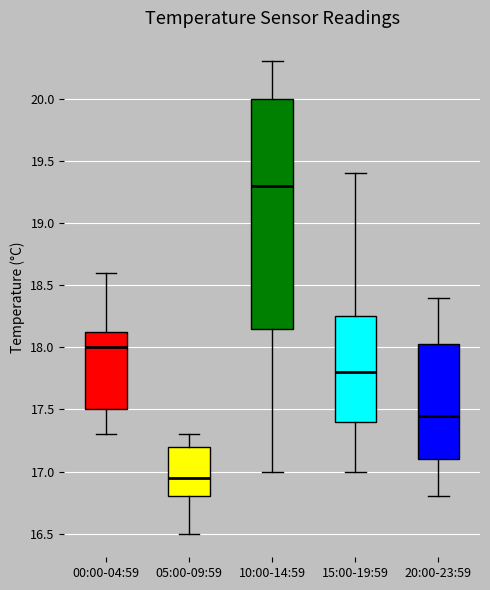

Reading left to right, transcribe this box plot: for each box, give where its median line is, the range the box spans, and where its two whiskers end, as read against the y-axis. The values are not printed on the chart, so give them approximately, as read against the axis.

00:00-04:59: median 18.00, box 17.50 to 18.15, whiskers 17.30 to 18.60
05:00-09:59: median 16.95, box 16.80 to 17.20, whiskers 16.50 to 17.30
10:00-14:59: median 19.30, box 18.15 to 20.00, whiskers 17.00 to 20.30
15:00-19:59: median 17.80, box 17.40 to 18.25, whiskers 17.00 to 19.40
20:00-23:59: median 17.45, box 17.10 to 18.05, whiskers 16.80 to 18.40